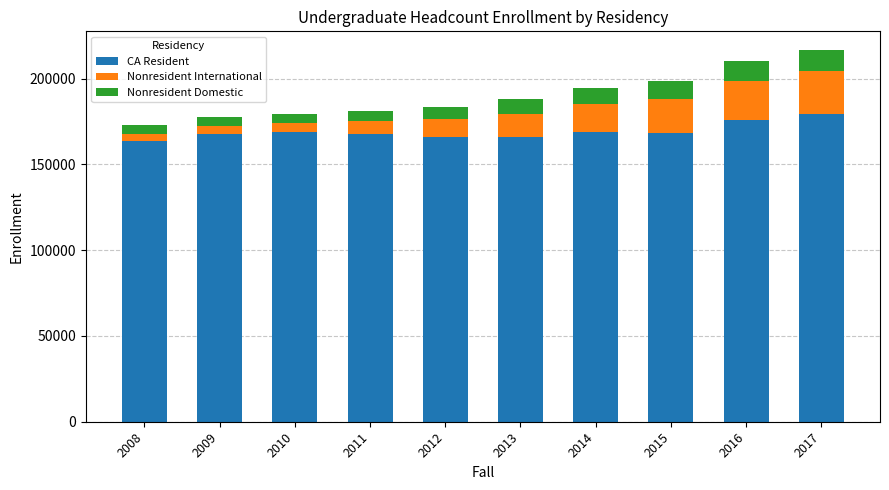

What is the average value of the CA Resident series?

169268